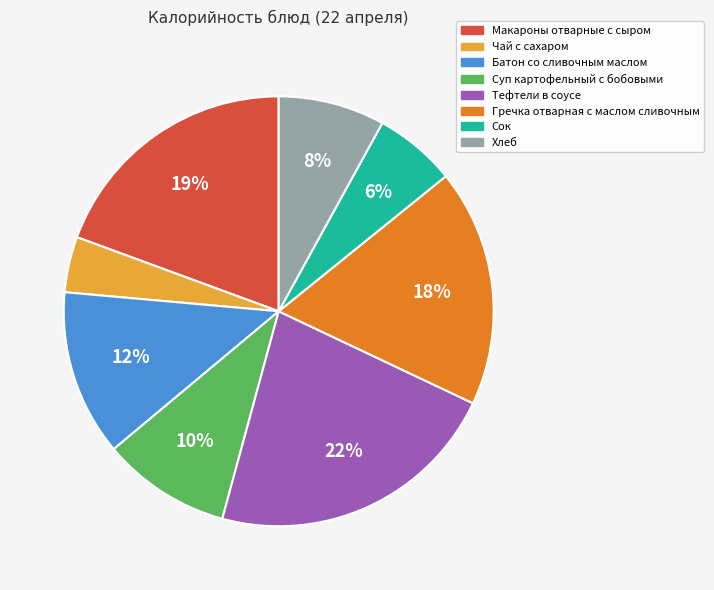

Combined, do Сок and Гречка отварная с маслом сливочным account for over 50%?

No